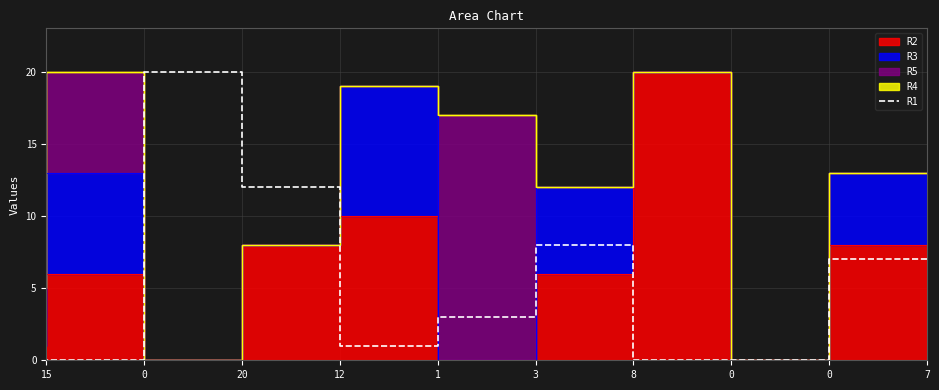

True or false: the data shows 1 at 7.

False